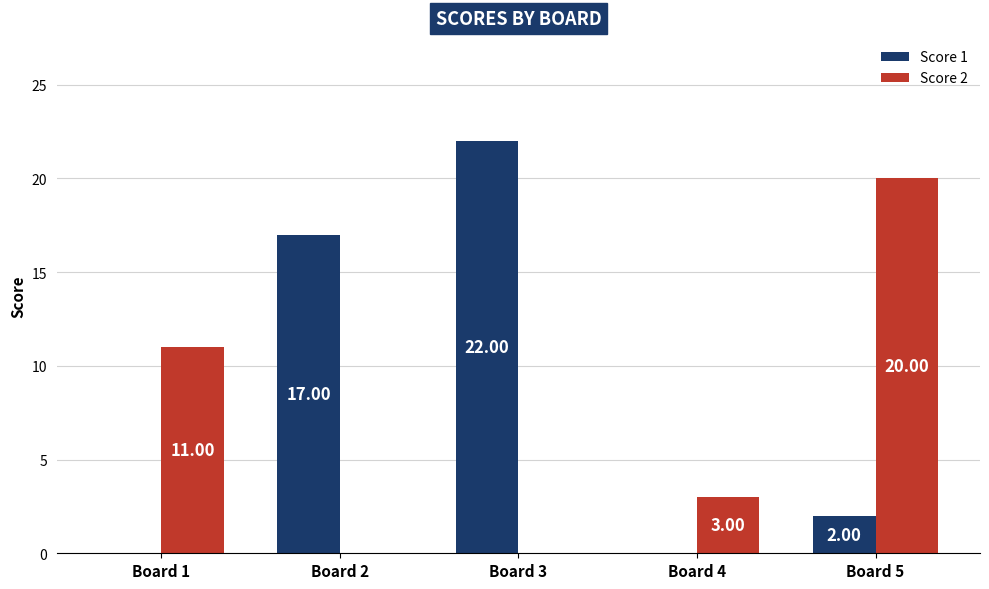

What is the greatest value displayed?

22